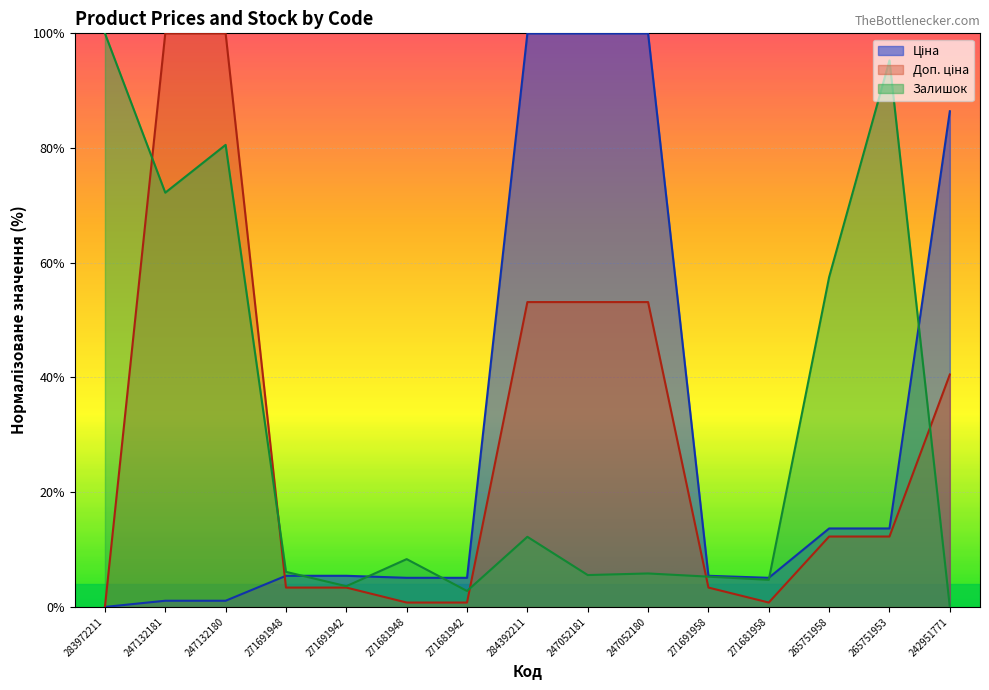

The value of Доп. ціна at 271681958 is 0.8. True or false?

True